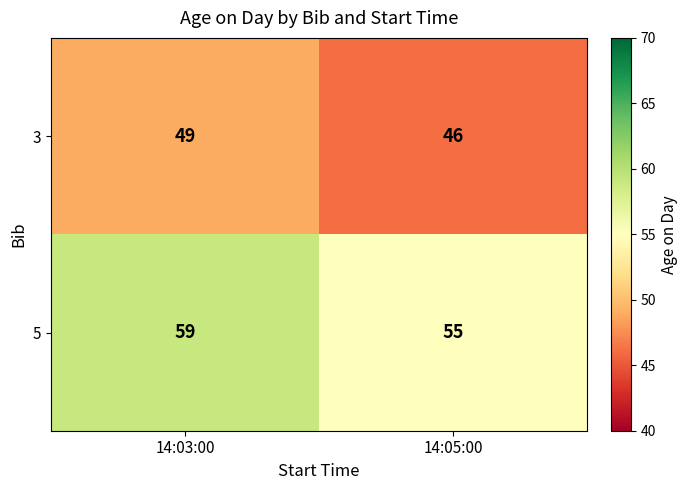

What value does the 5 series have at 14:03:00?

59